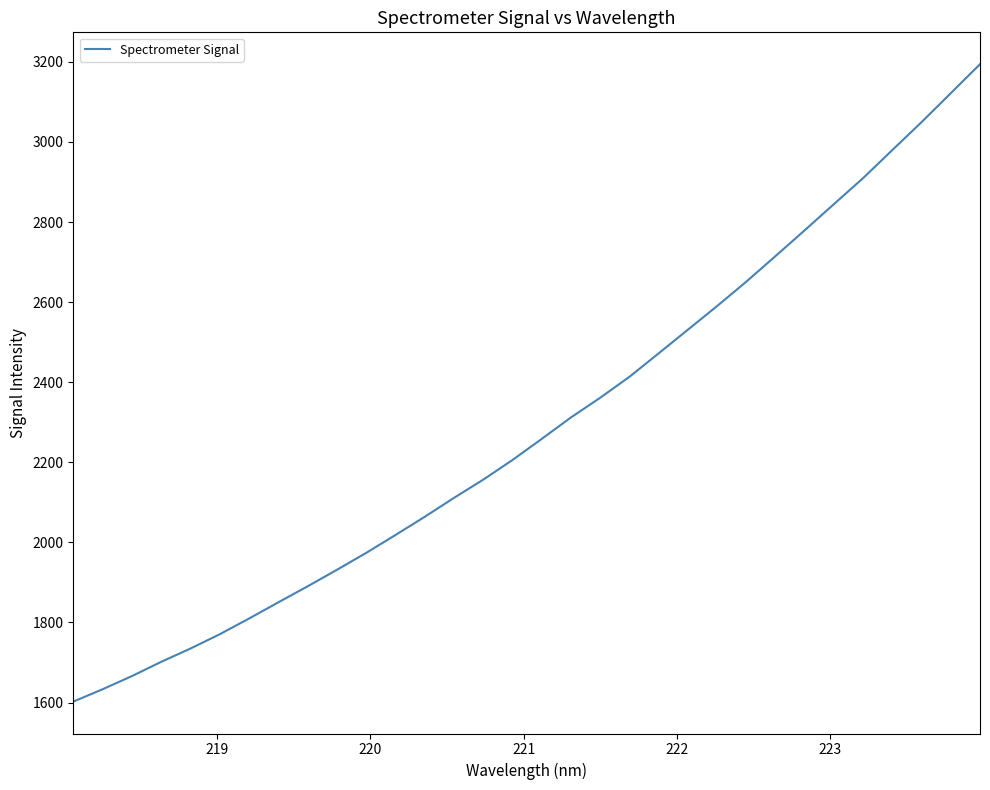

Count the number of categories in the chart.

32